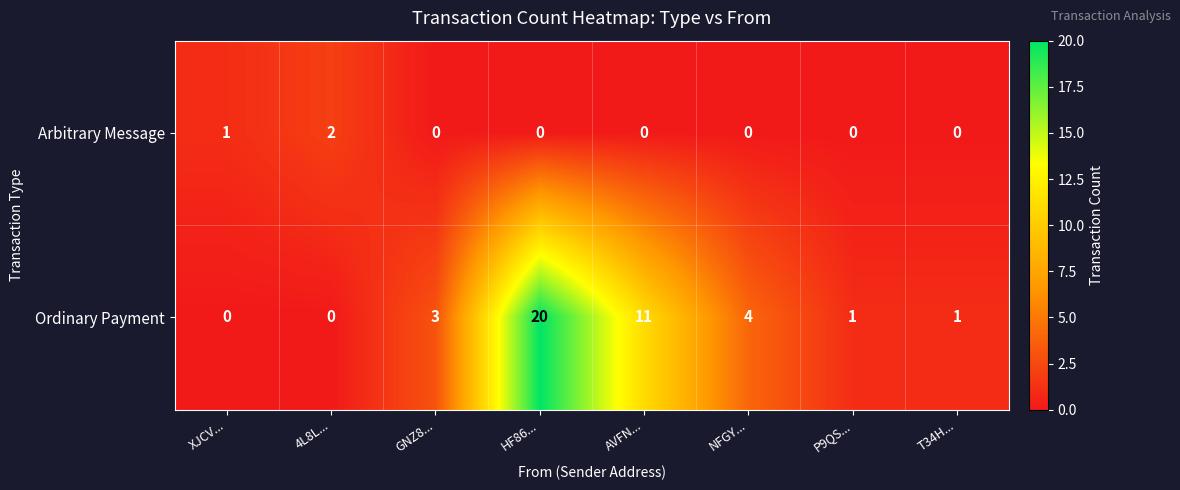

At which label does Ordinary Payment reach its peak?

HF86...